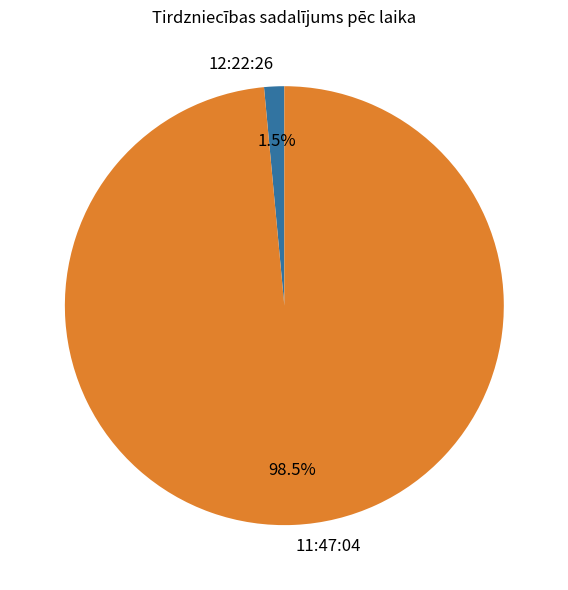

To the nearest percent, what is the difference between the largest and smallest slice percentages?

97%